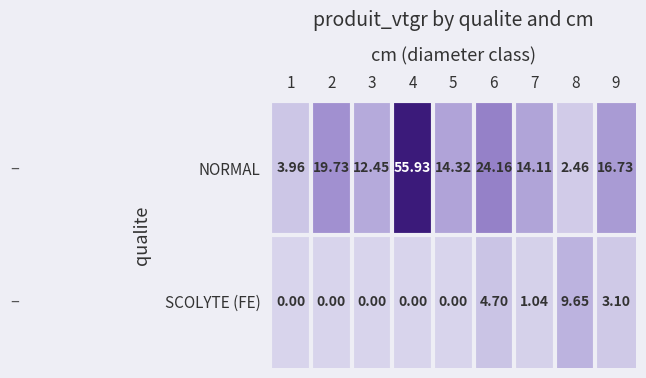

List the series in order of their peak value, highest first.

NORMAL, SCOLYTE (FE)